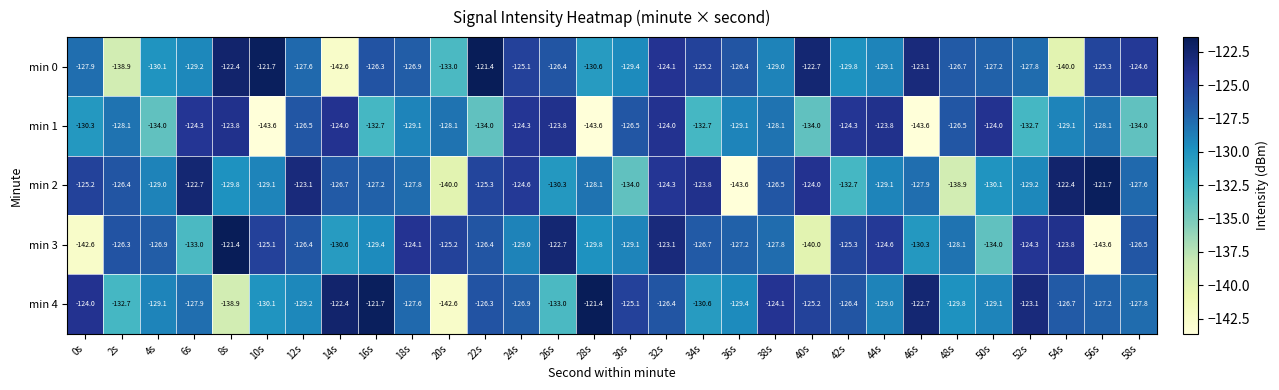

The min 0 series shows -29.3 at 38s. True or false?

False